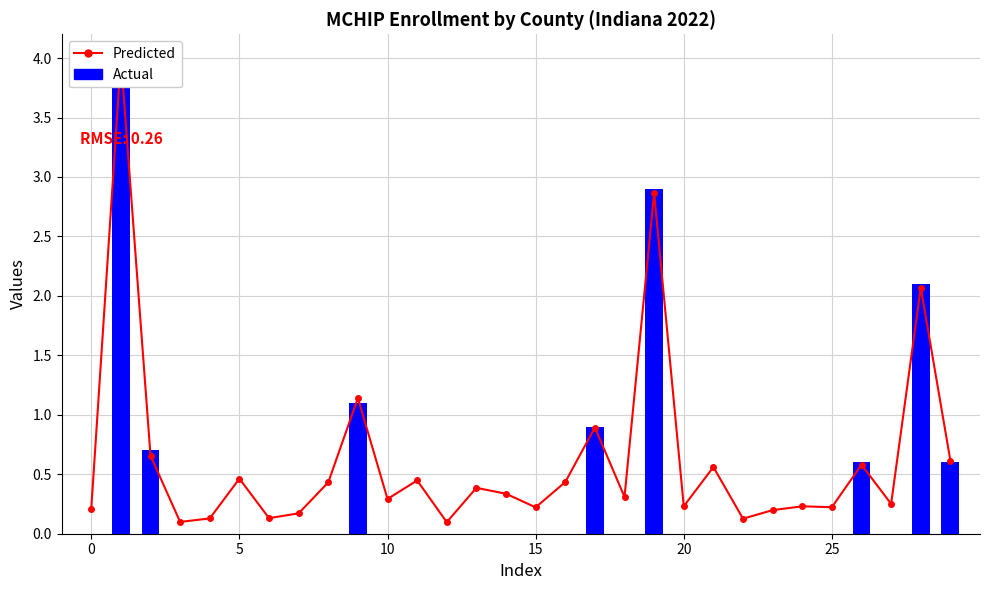

Between 6 and 18, which series saw the biggest shift?

Predicted